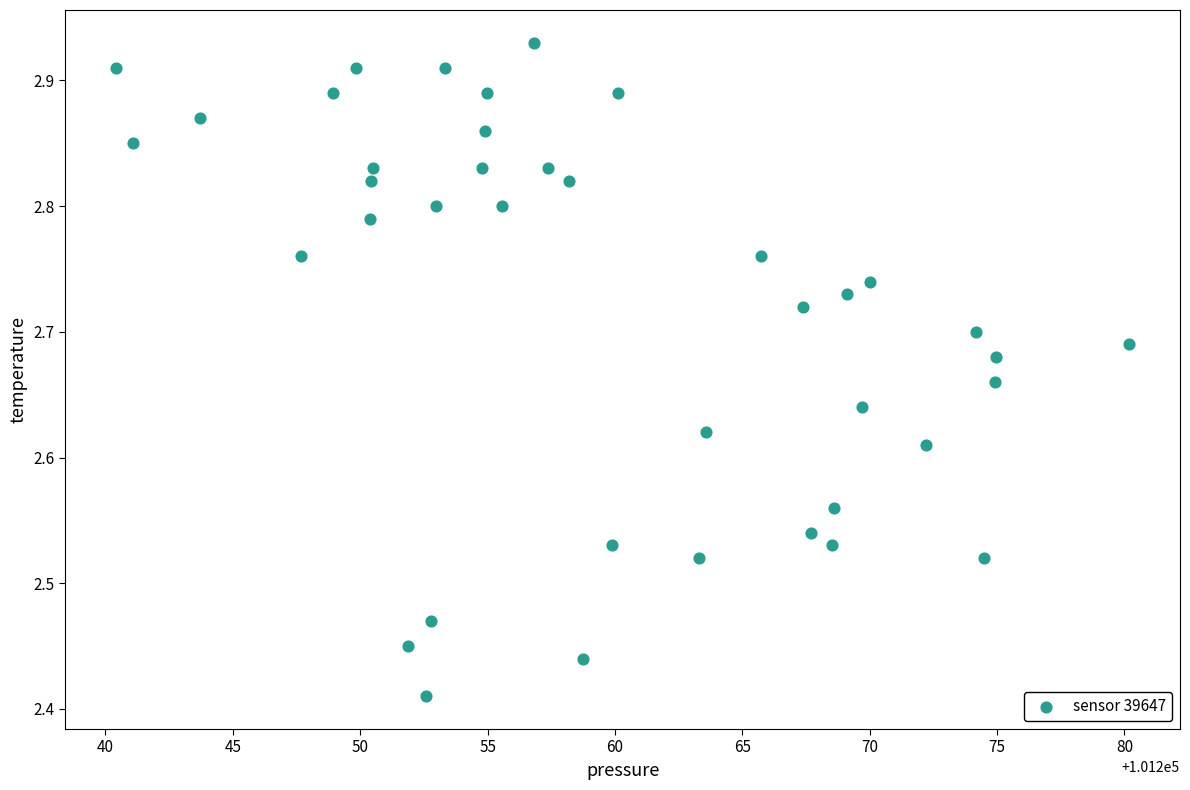

What is the range of Y values (max minus min)?

0.5